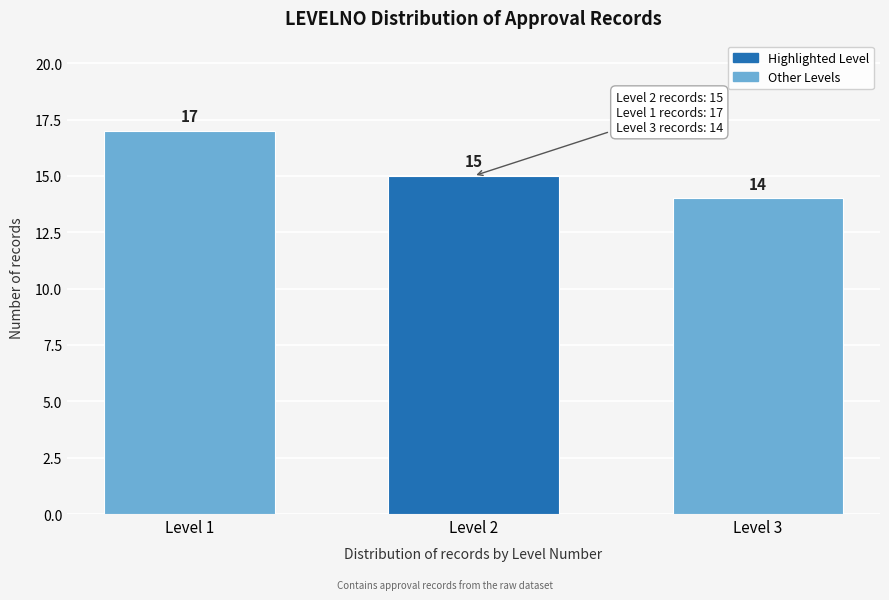

Reading left to right, what are all the values shown in this chart?

Level 1=17	Level 2=15	Level 3=14